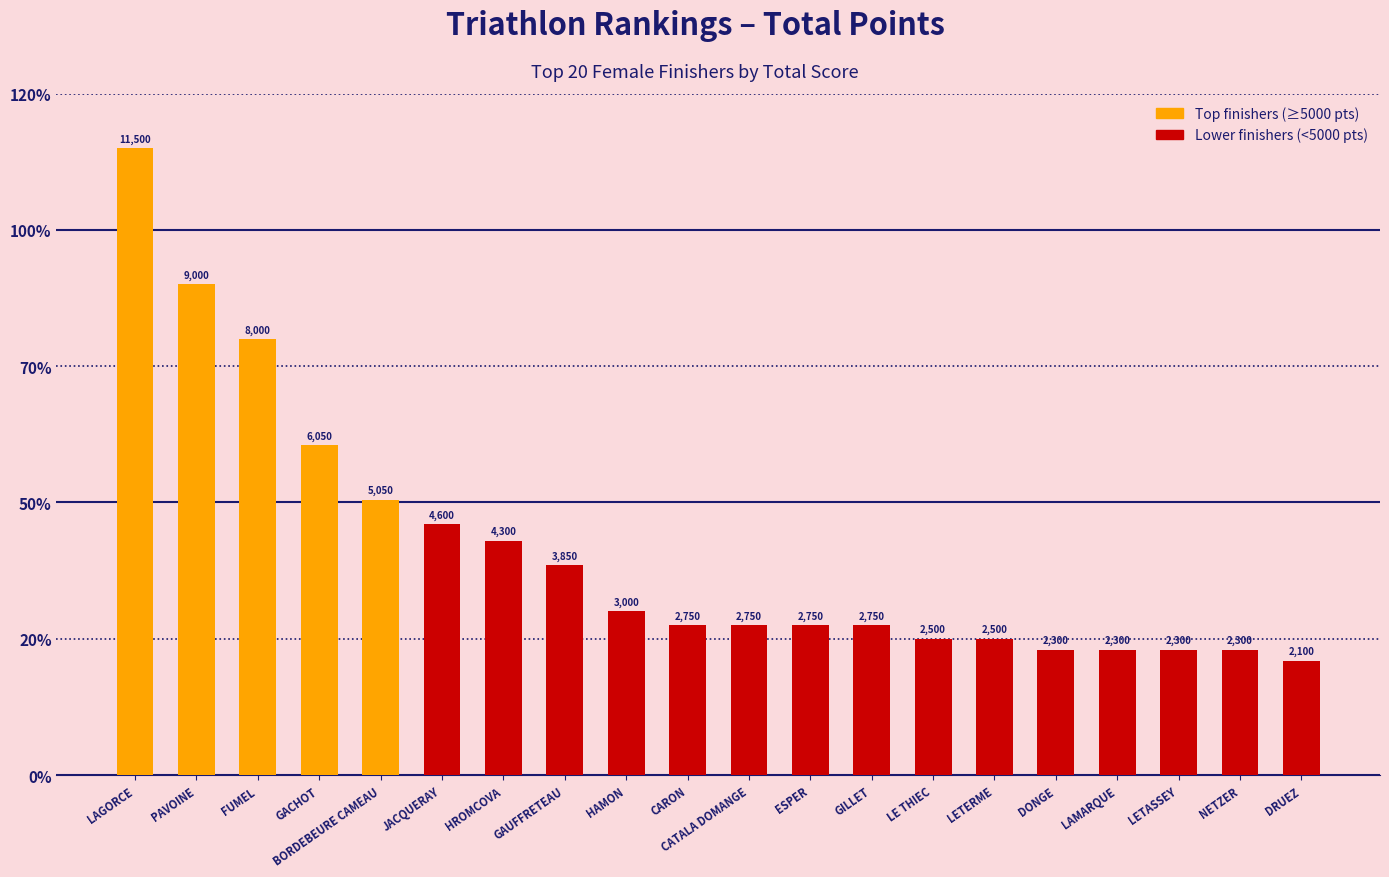

What is the average value?

4132